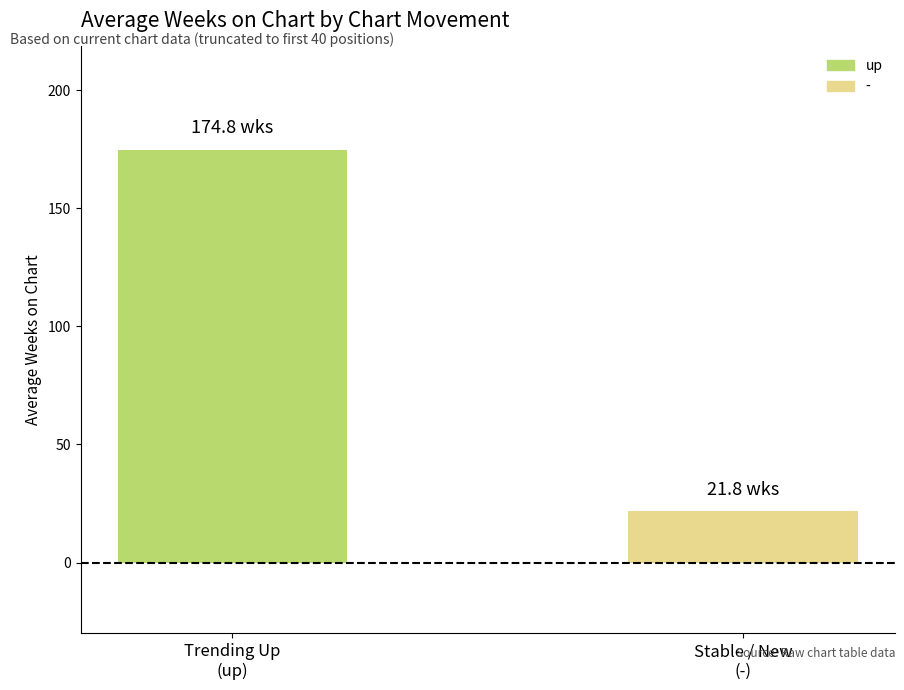

List the series in order of their overall mean, highest first.

up, -